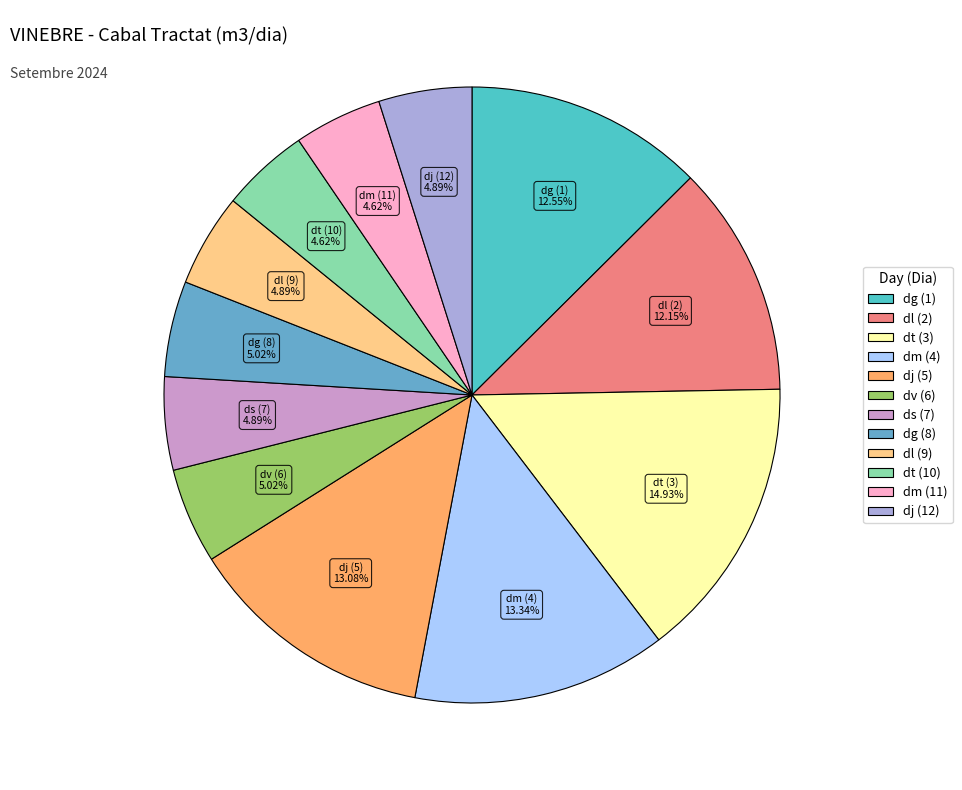

Which slice is the largest?

dt (3)